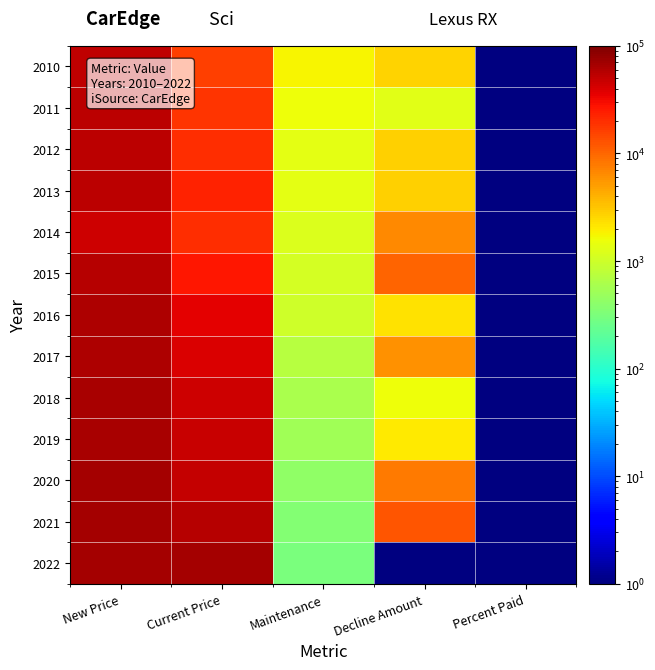

Rank the series at Current Price from lowest to highest value.

2010, 2011, 2014, 2012, 2013, 2015, 2016, 2017, 2018, 2019, 2020, 2021, 2022